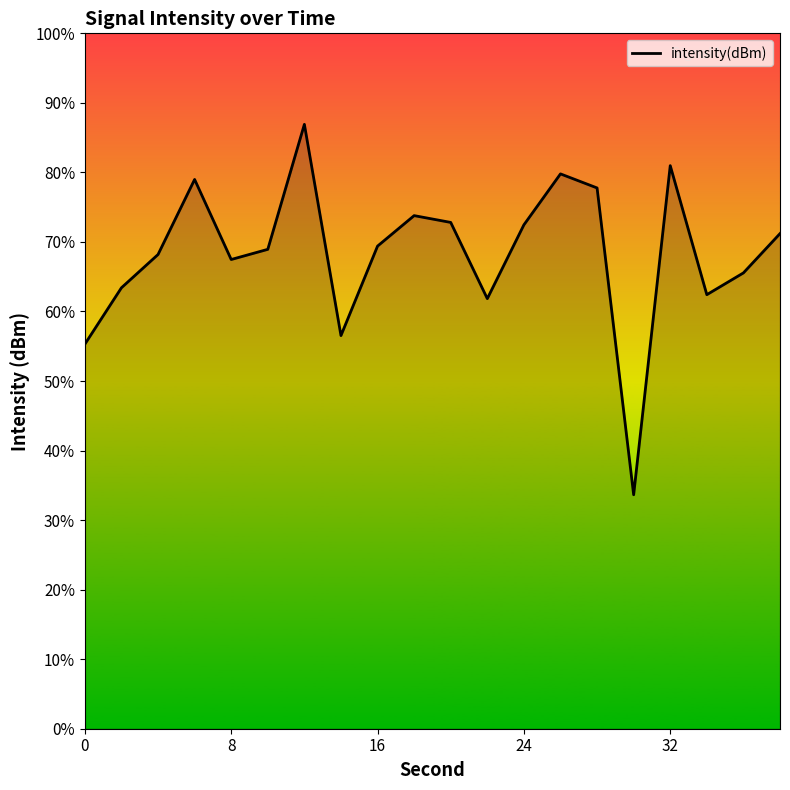

True or false: there are more than 0 points higher than both neighbors.

True